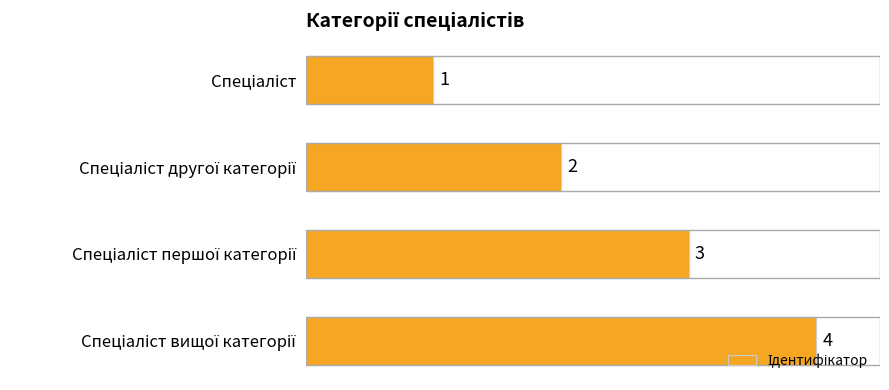

How many bars are there in total?

4